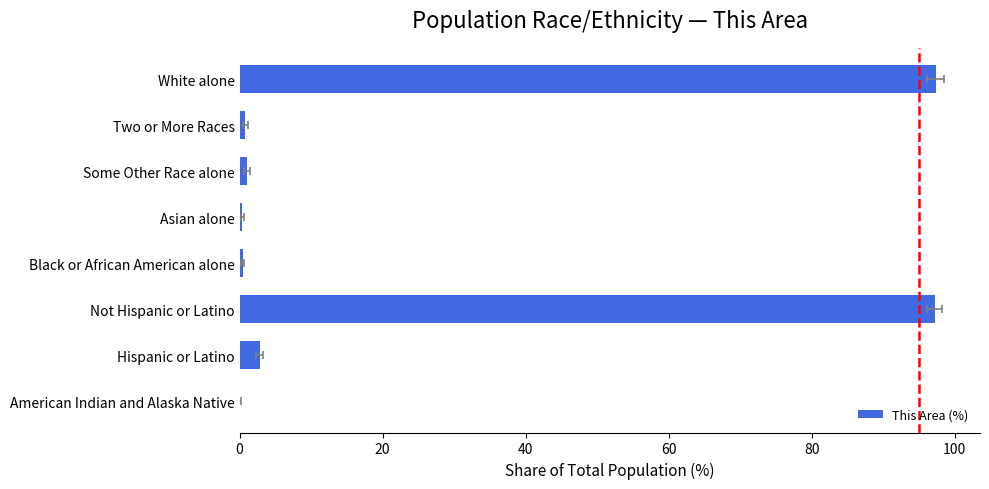

How many bars are there in total?

8